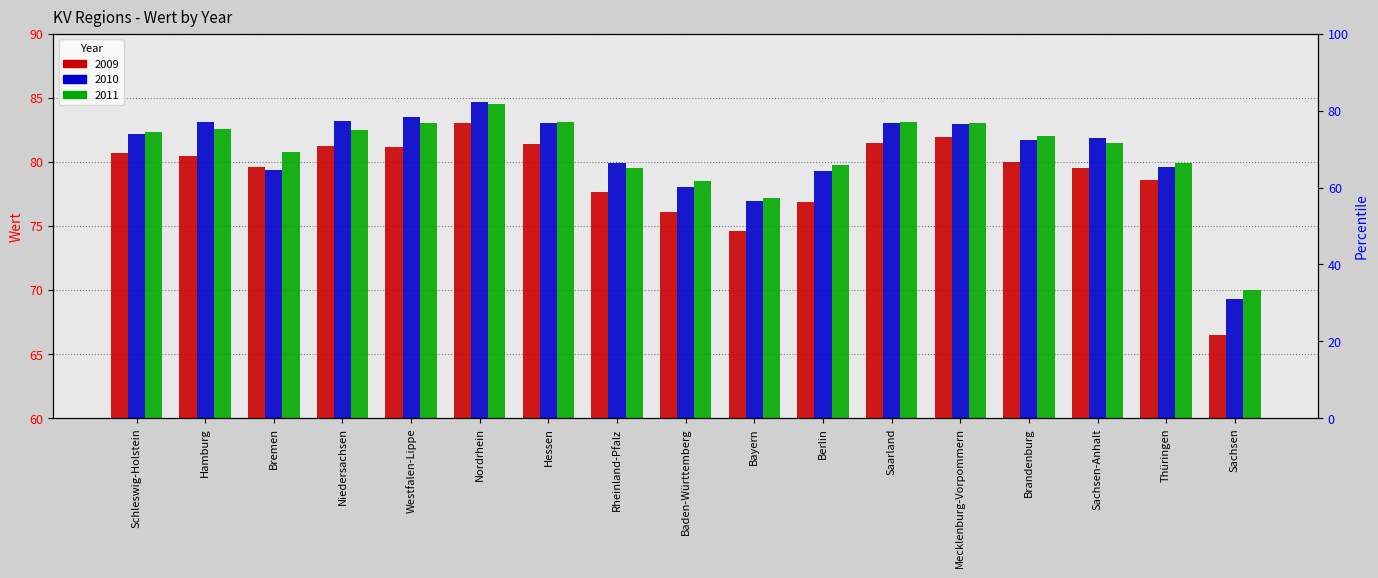

Reading left to right, list all the values displayed in this chart.

2009: 80.7	80.5	79.6	81.2	81.1	83.0	81.4	77.7	76.1	74.6	76.9	81.5	81.9	80.0	79.5	78.6	66.5
2010: 82.2	83.1	79.3	83.2	83.5	84.7	83.1	79.9	78.1	77.0	79.3	83.0	82.9	81.7	81.9	79.6	69.3
2011: 82.4	82.6	80.8	82.5	83.0	84.5	83.1	79.5	78.5	77.2	79.8	83.1	83.0	82.0	81.5	79.9	70.0